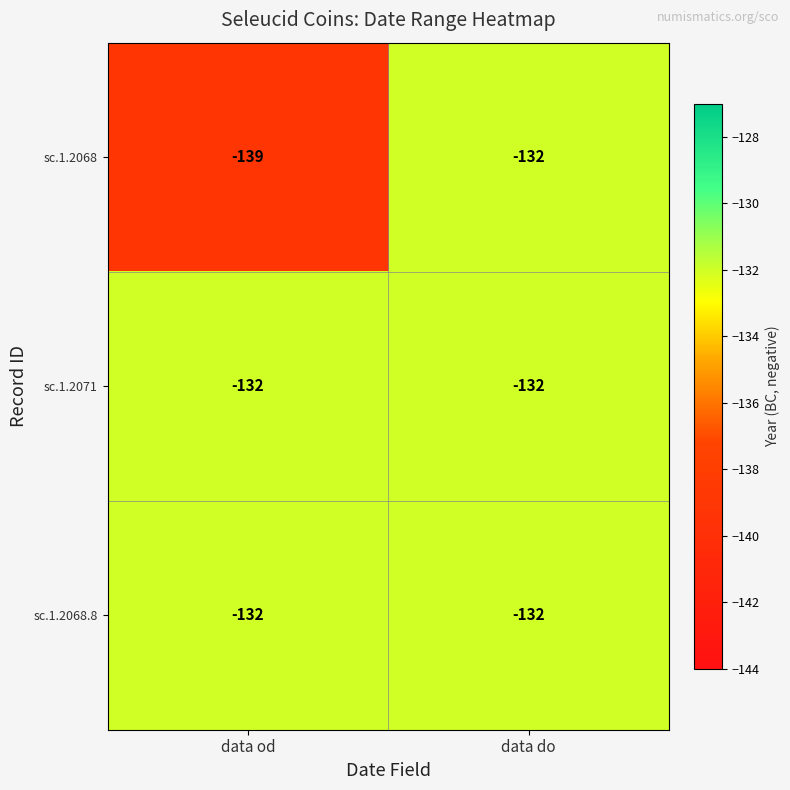

The sc.1.2068 series shows -241 at data od. True or false?

False